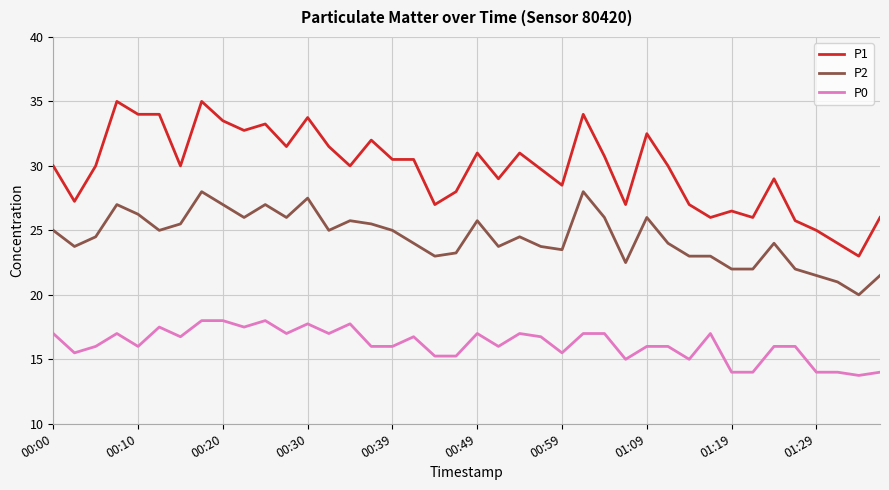

Rank the series by their maximum value, from lowest to highest.

P0, P2, P1